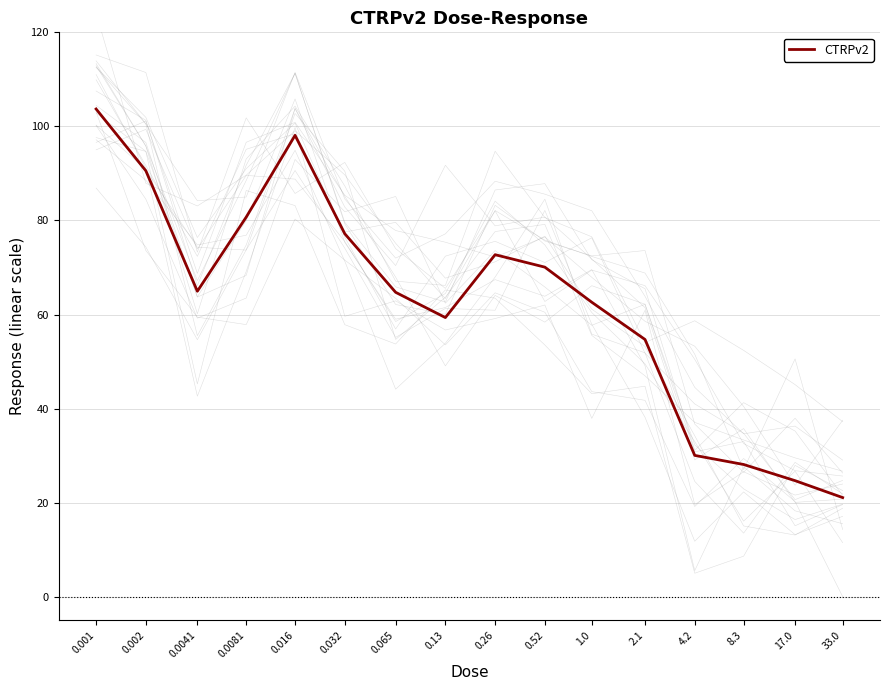

The chart shows a value of 59.4 at 0.13. True or false?

True